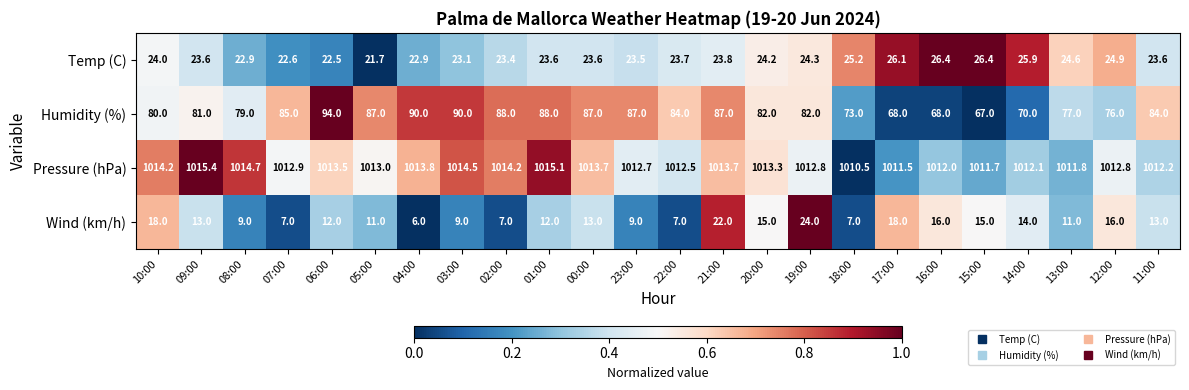

What is the sum of the Wind (km/h) values at 02:00 and 21:00?

29.0